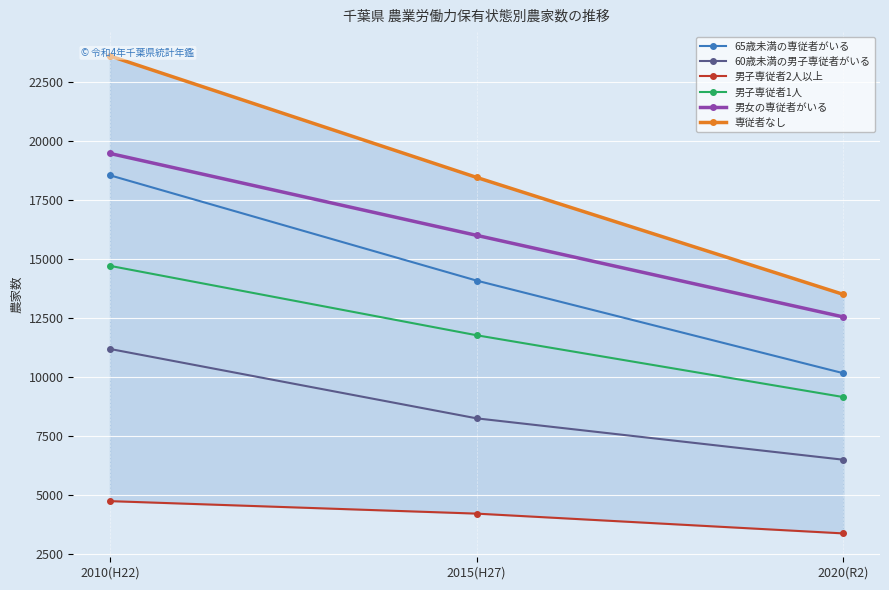

What is the minimum value shown in the chart?

3392